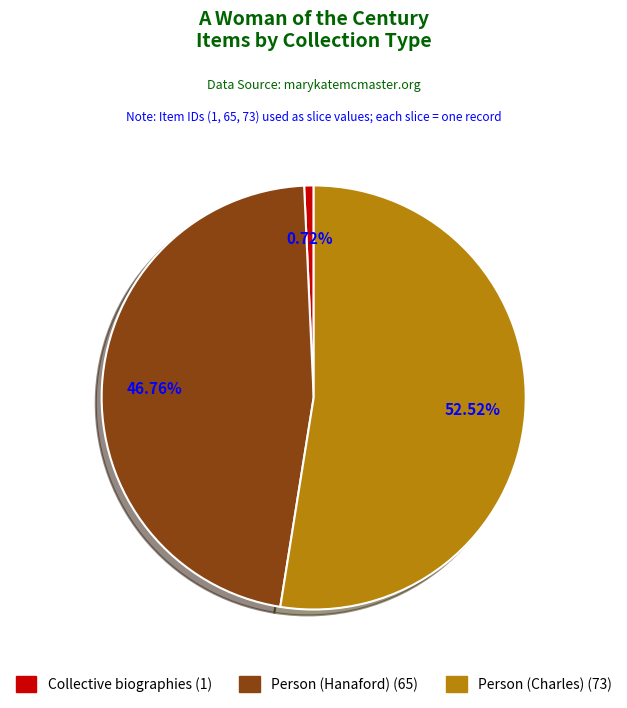

Rank the categories by value from highest to lowest.

Person (Charles), Person (Hanaford), Collective biographies